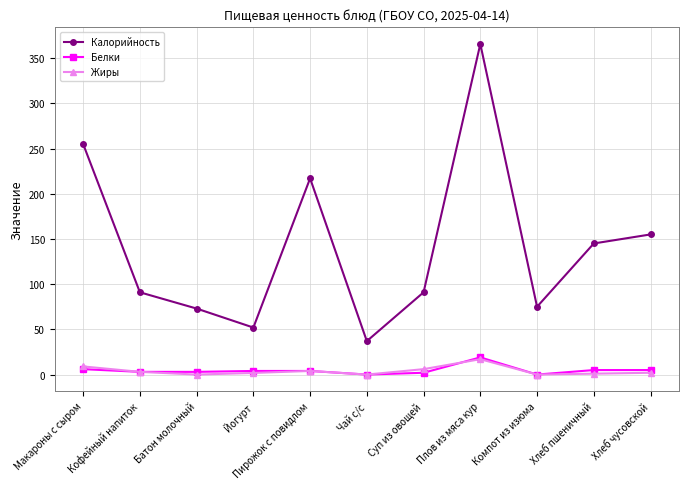

How many lines are shown in the chart?

3